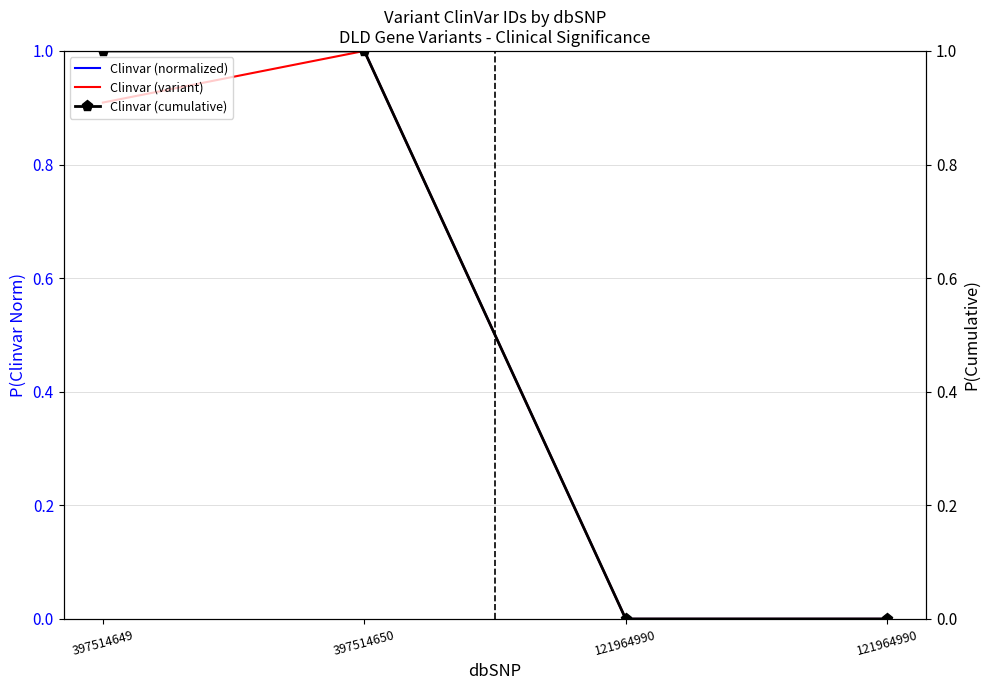

What are all the series names shown in the legend?

Clinvar (normalized), Clinvar (variant), Clinvar (cumulative)